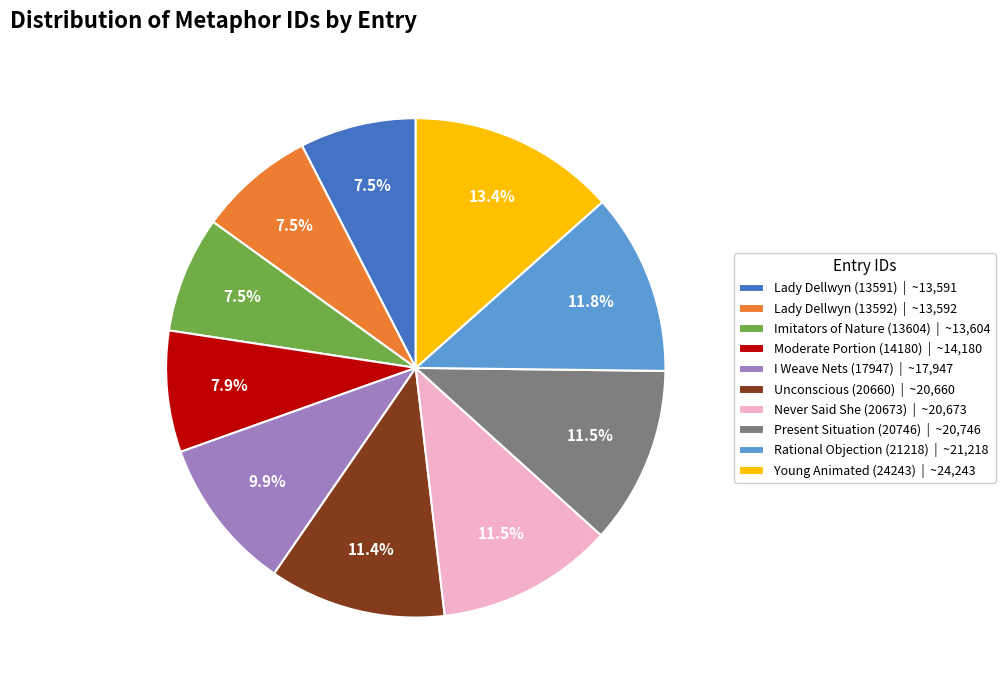

What is the largest slice in the pie chart?

Young Animated (24243)